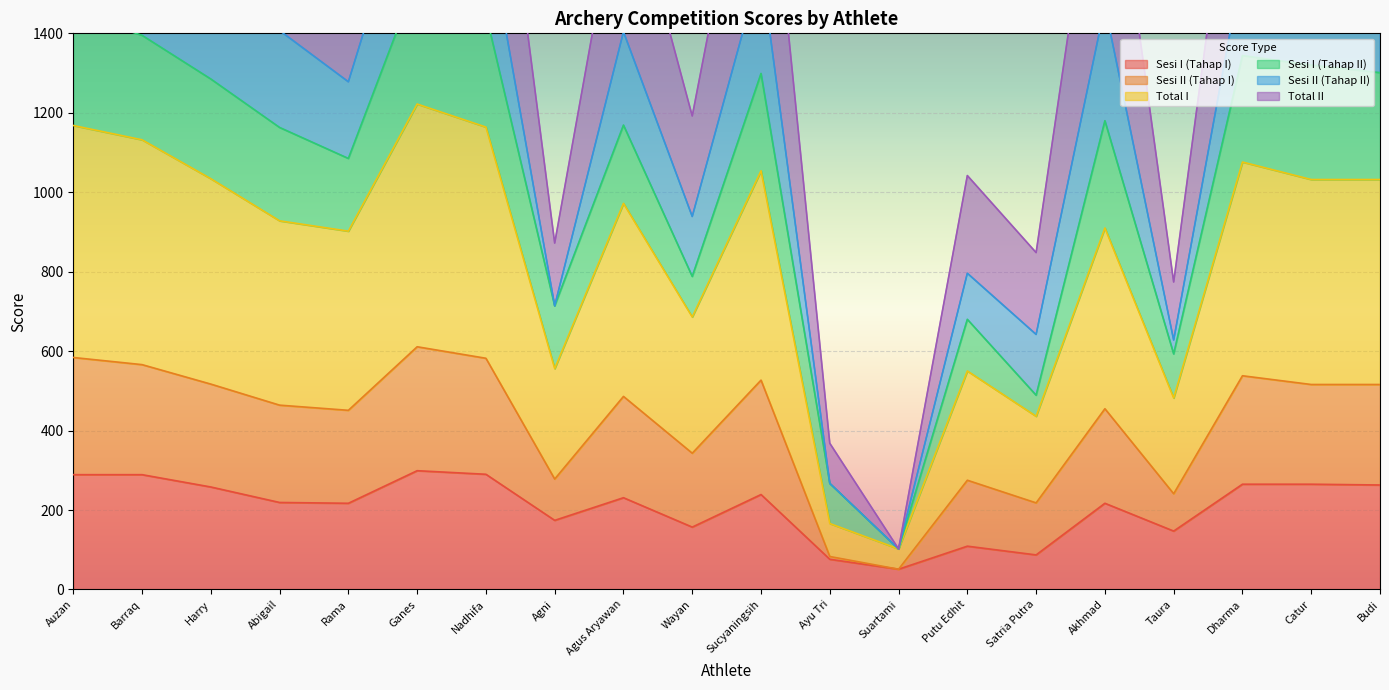

Is it true that Sesi I (Tahap I) equals 209 at Wayan?

False